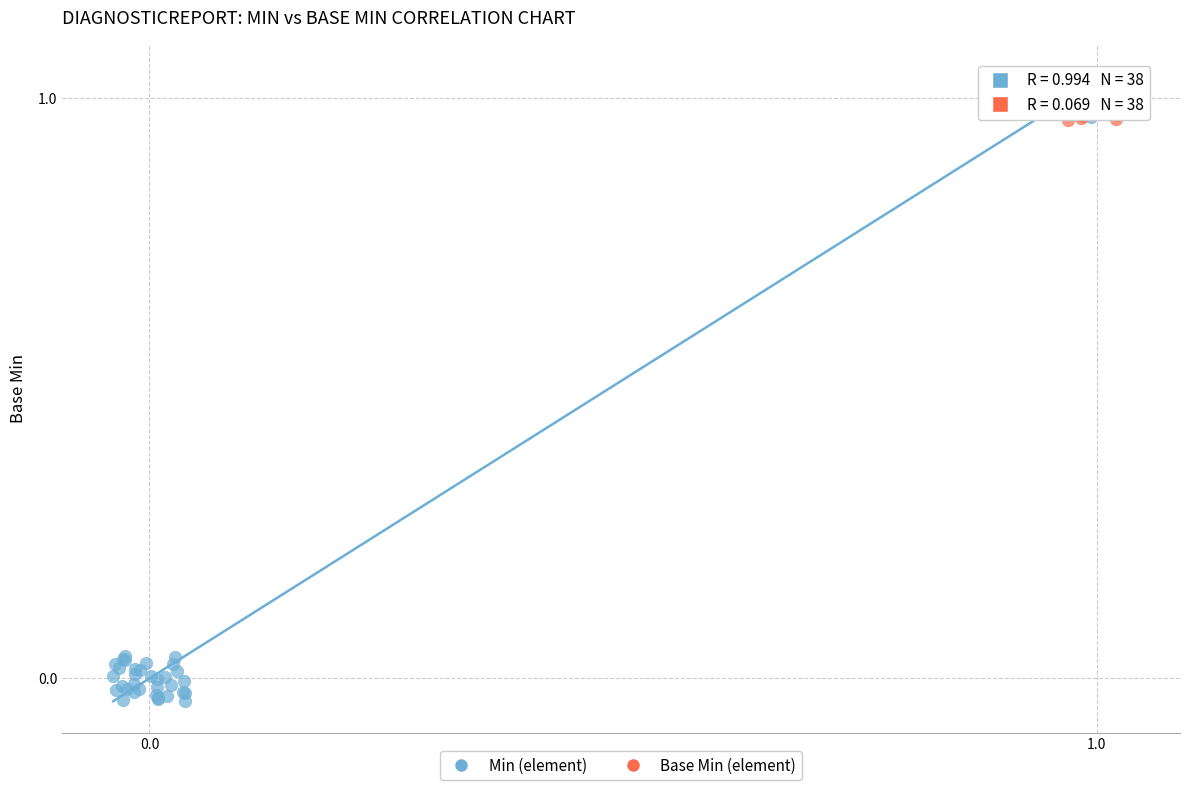

What are all the series names shown in the legend?

Min (element), Base Min (element)